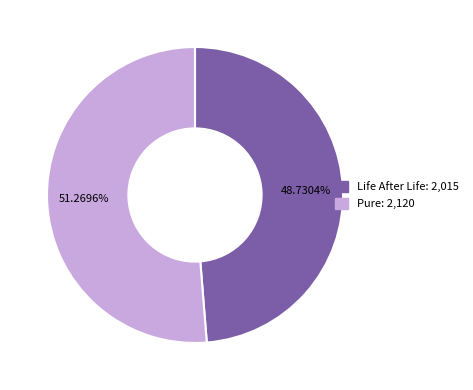

How many segments does this pie chart have?

2